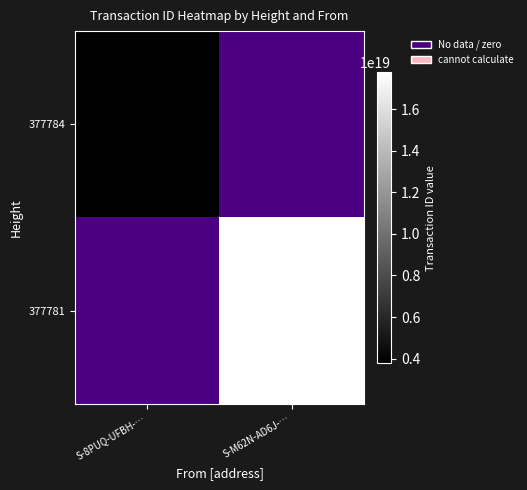

At how many categories does at least one series exceed 12930944921851928576?

1